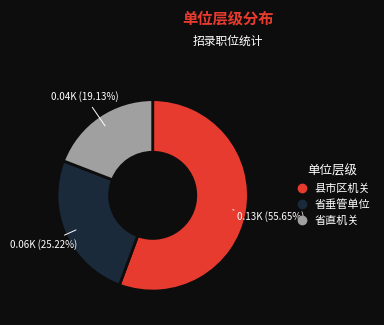

Does 省垂管单位 account for over 50% of the chart?

No